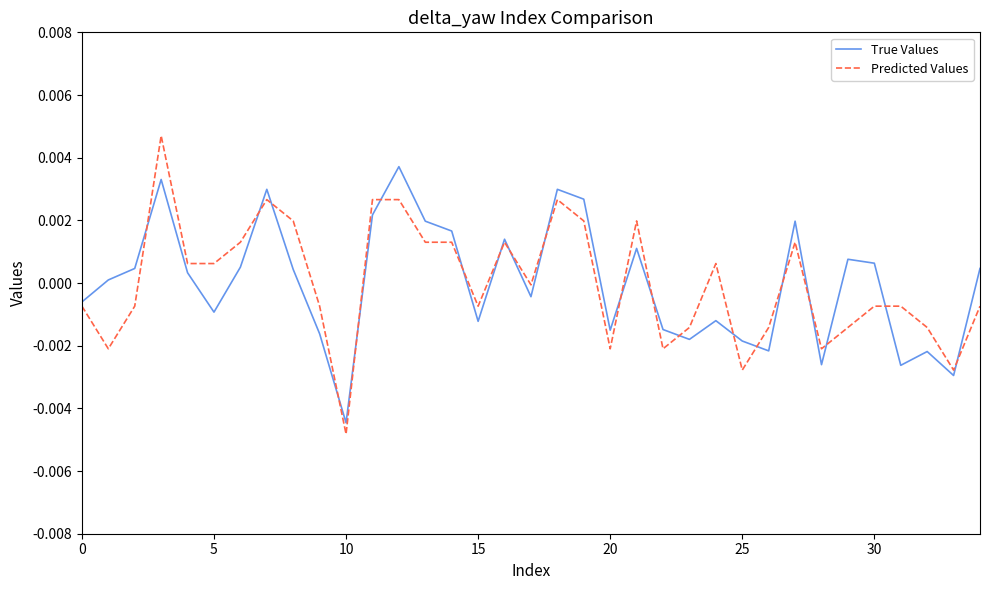

List the series in order of their peak value, highest first.

Predicted Values, True Values